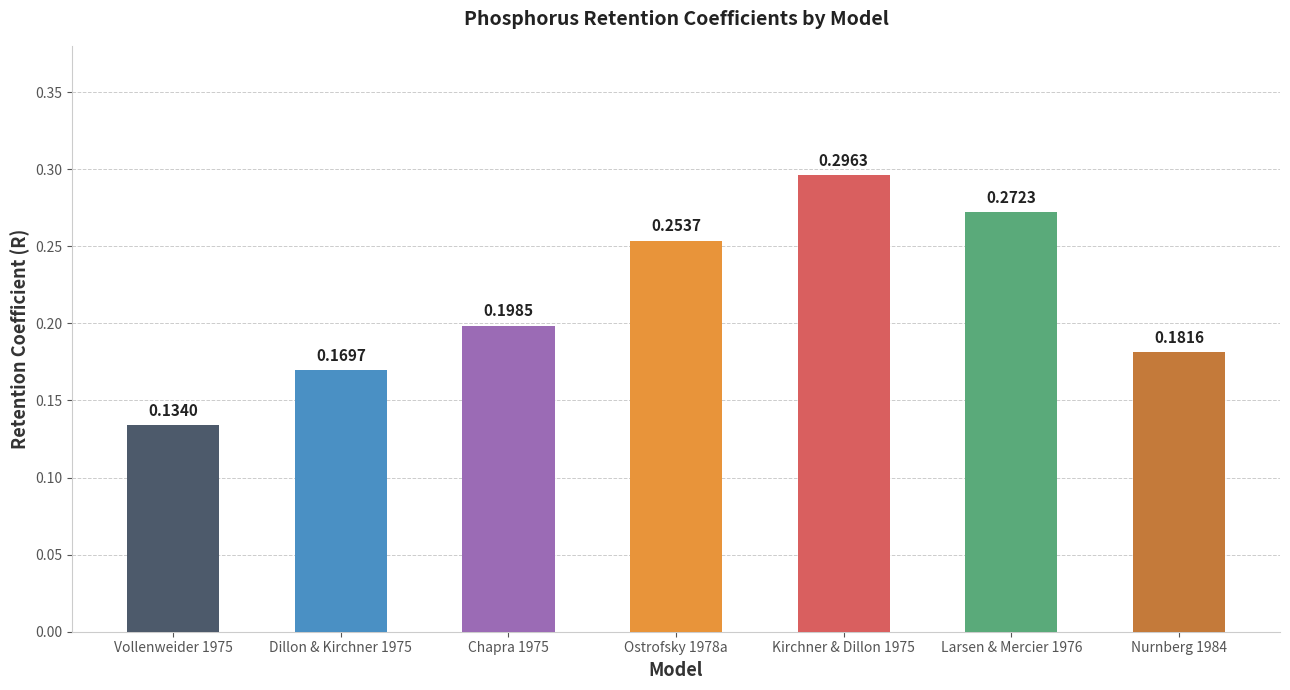

Which has a higher value, Dillon & Kirchner 1975 or Nurnberg 1984?

Nurnberg 1984